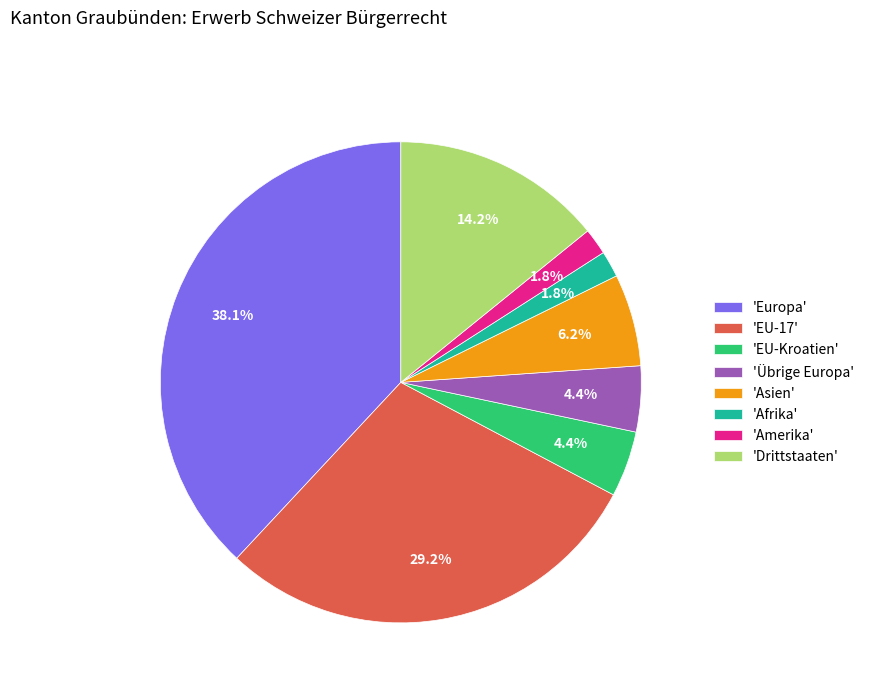

Approximately how many times larger is the value at 'EU-Kroatien' compared to 'Drittstaaten'?

0.3